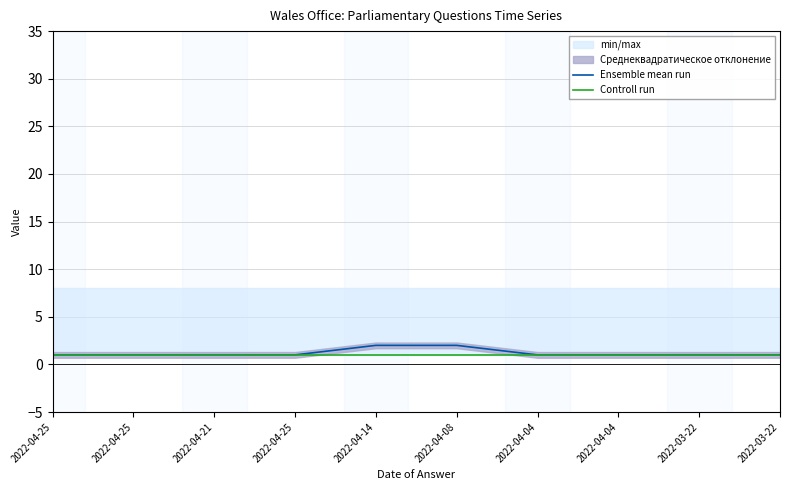

Reading left to right, transcribe all the data shown in this chart.

Ensemble mean run: 2022-04-25=1	2022-04-25=1	2022-04-21=1	2022-04-25=1	2022-04-14=2	2022-04-08=2	2022-04-04=1	2022-04-04=1	2022-03-22=1	2022-03-22=1
Controll run: 2022-04-25=1	2022-04-25=1	2022-04-21=1	2022-04-25=1	2022-04-14=1	2022-04-08=1	2022-04-04=1	2022-04-04=1	2022-03-22=1	2022-03-22=1